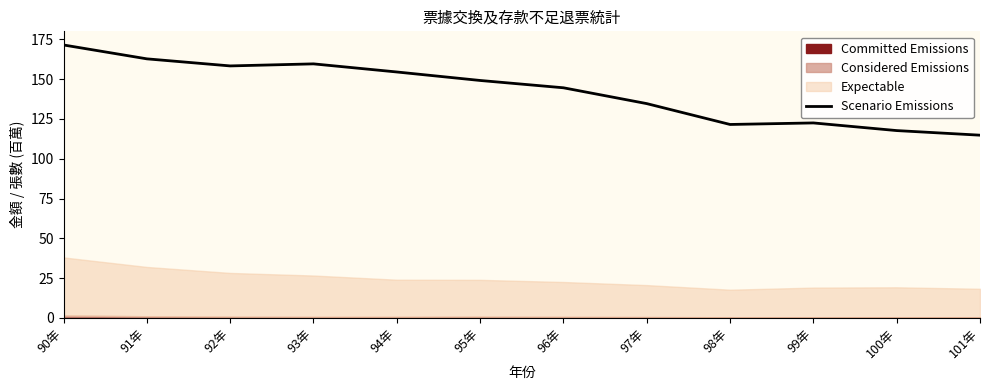

At which category does the data reach its first local peak?

93年